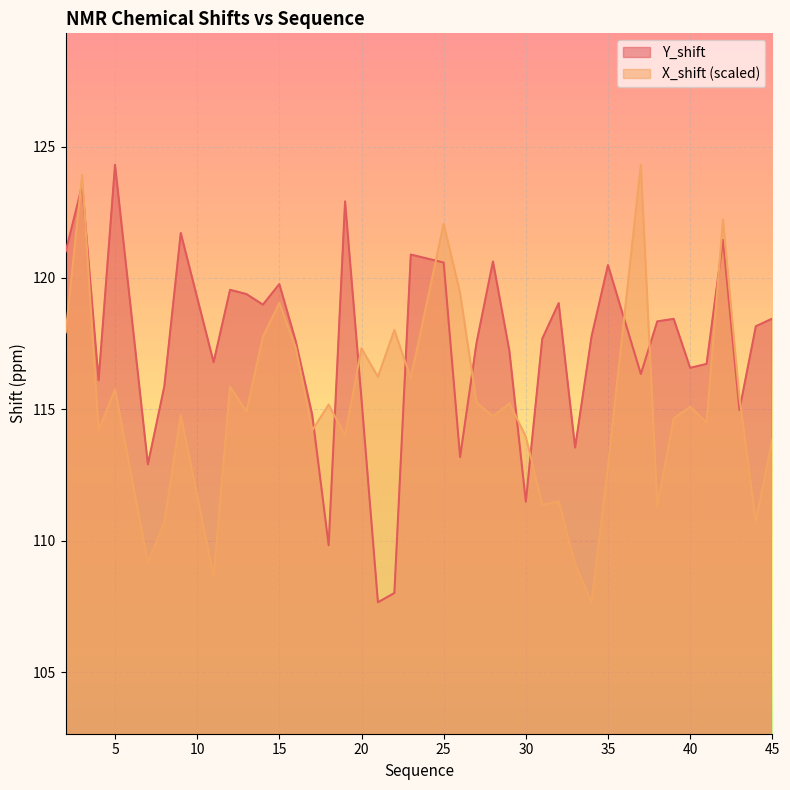

How many lines are shown in the chart?

2